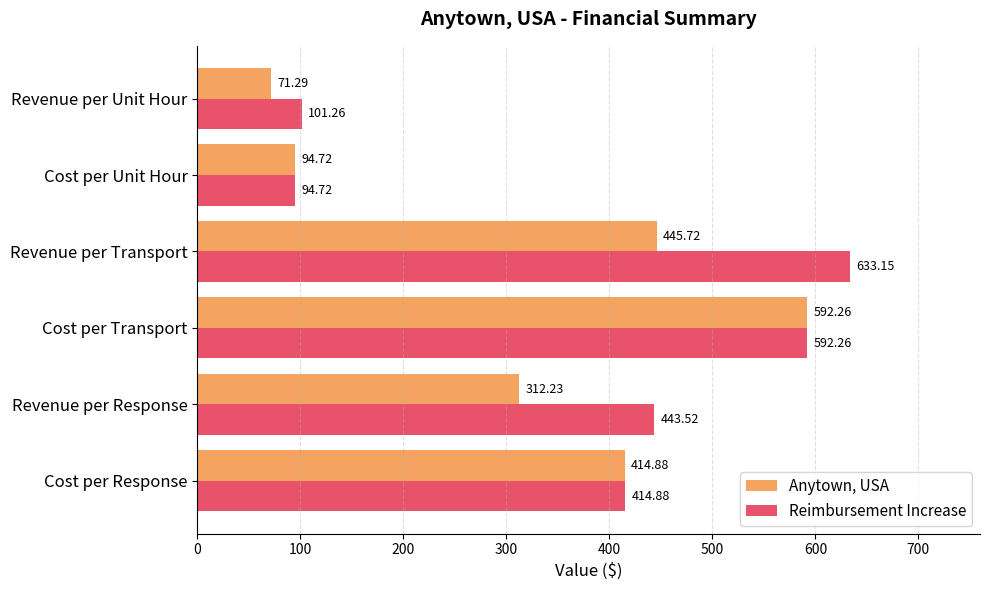

How many data points in Reimbursement Increase are above 443?

3